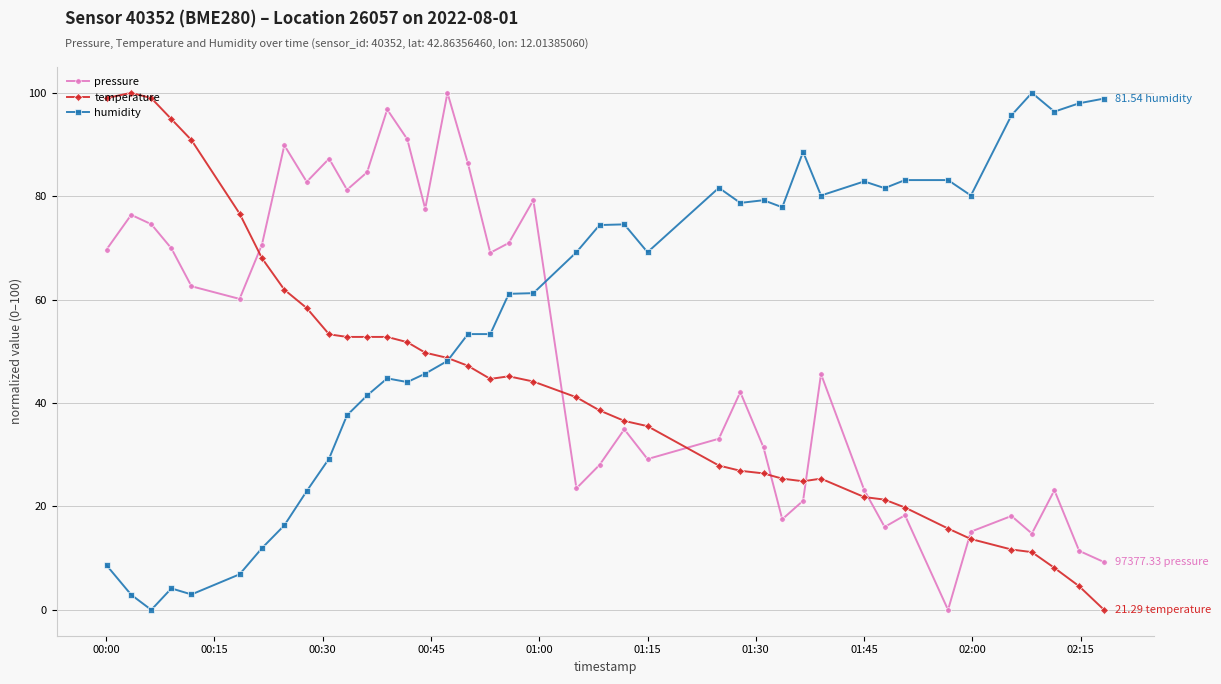

True or false: humidity has more than 1 interior local peaks.

True